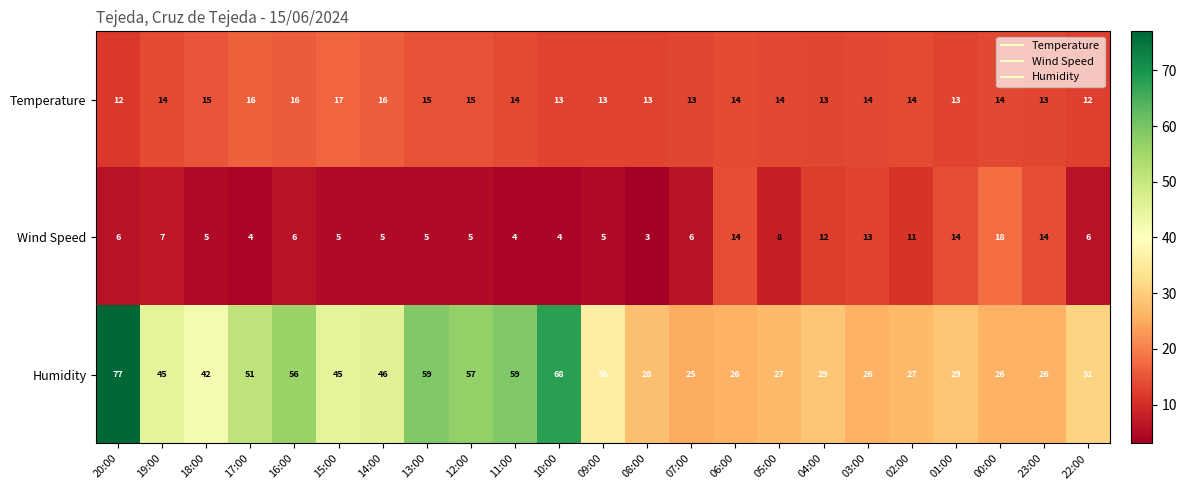

Is it true that Temperature equals 13 at 04:00?

True